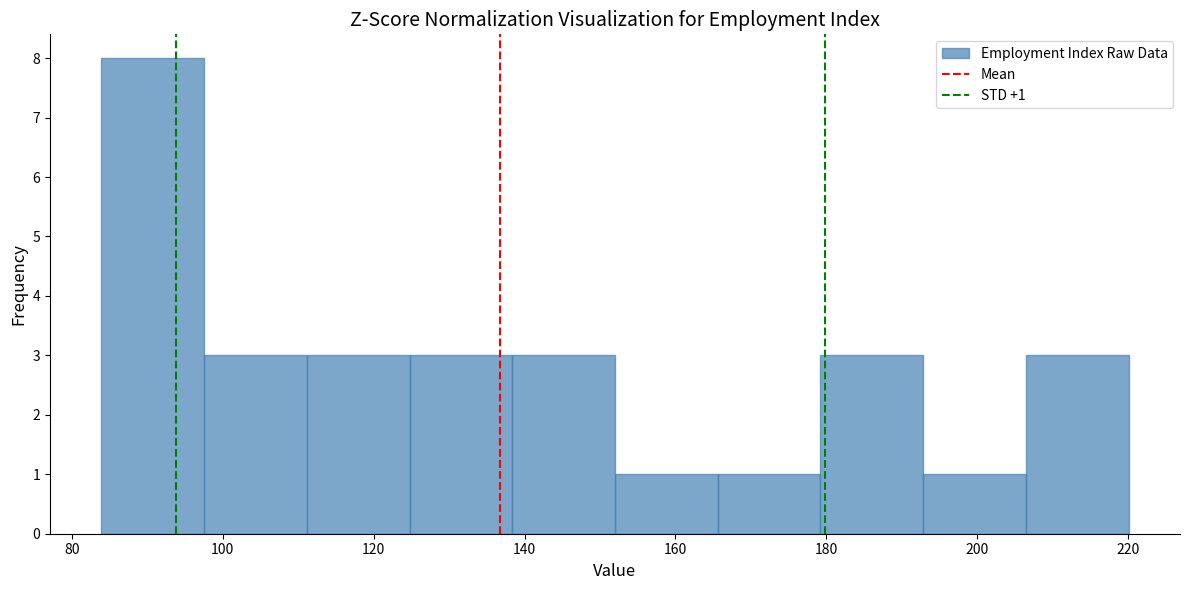

Which range on the x-axis has the tallest bar?

84 to 98